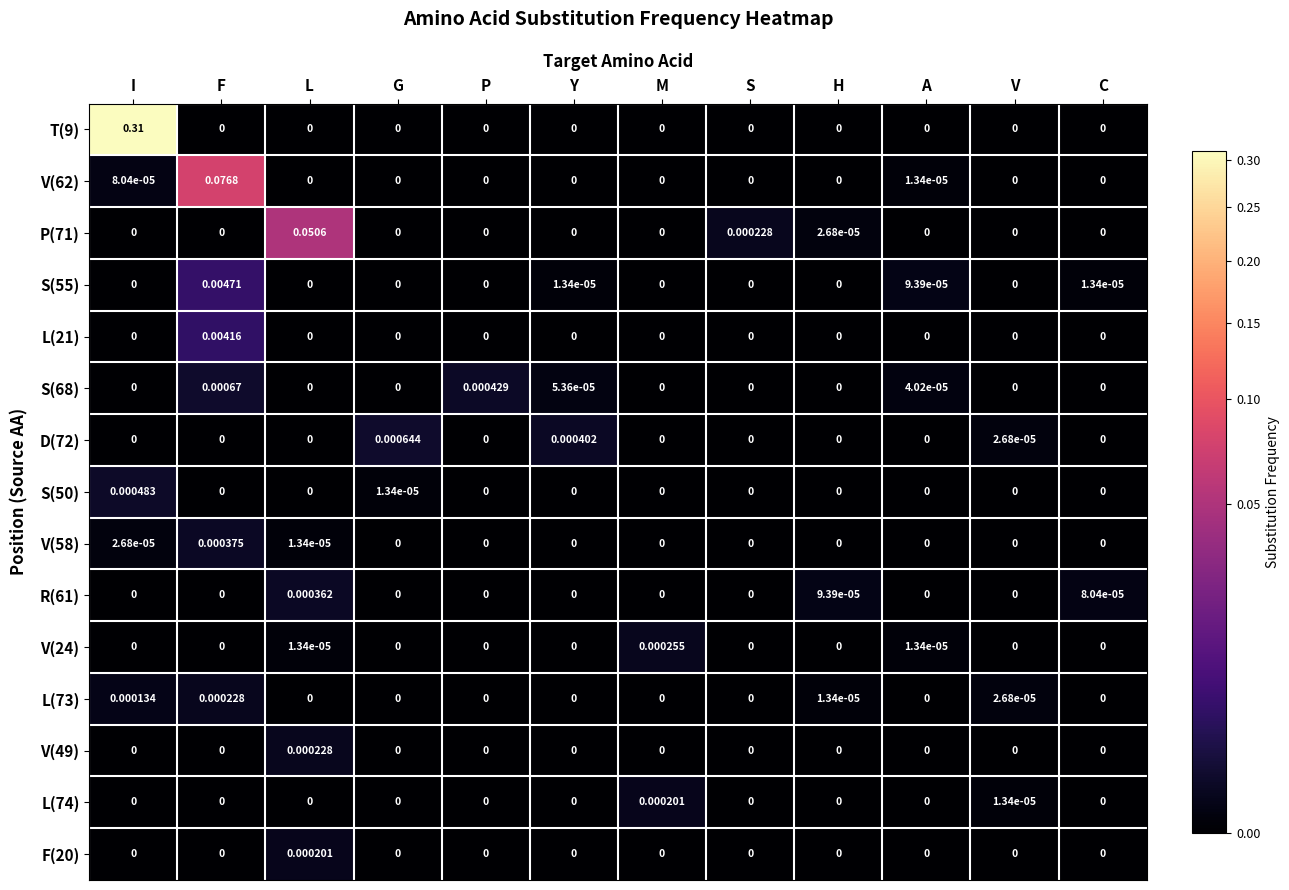

At which category is the sum across all series the highest?

I